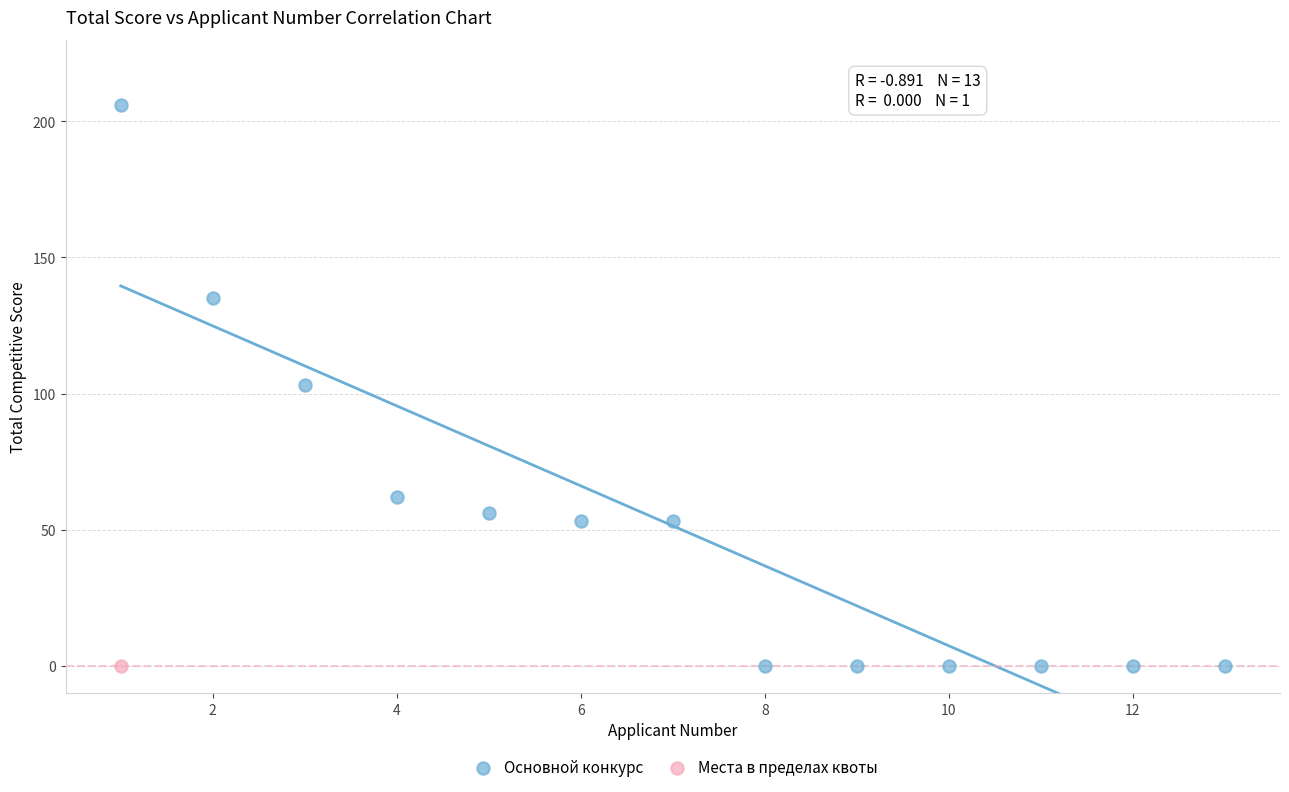

What are all the series names shown in the legend?

Основной конкурс, Места в пределах квоты